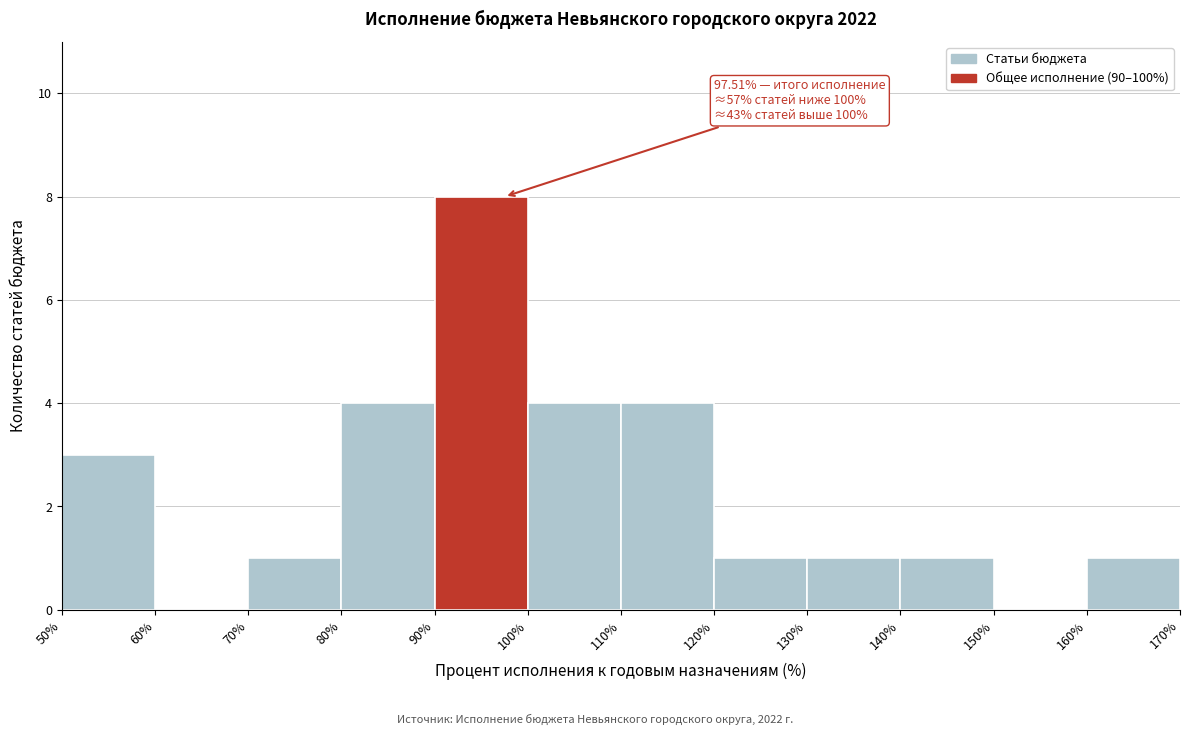

Which range on the x-axis has the tallest bar?

90% to 100%